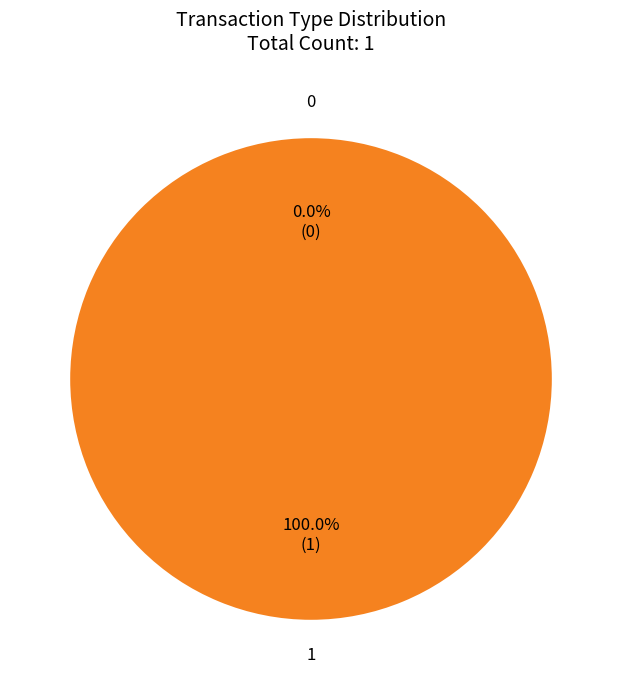

Between 0 and 1, which is larger?

1